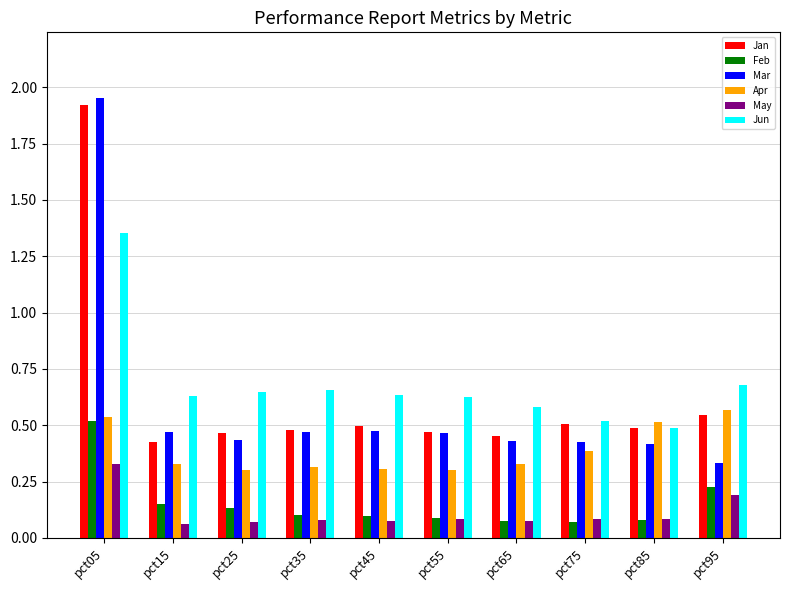

At which label does May reach its peak?

pct05